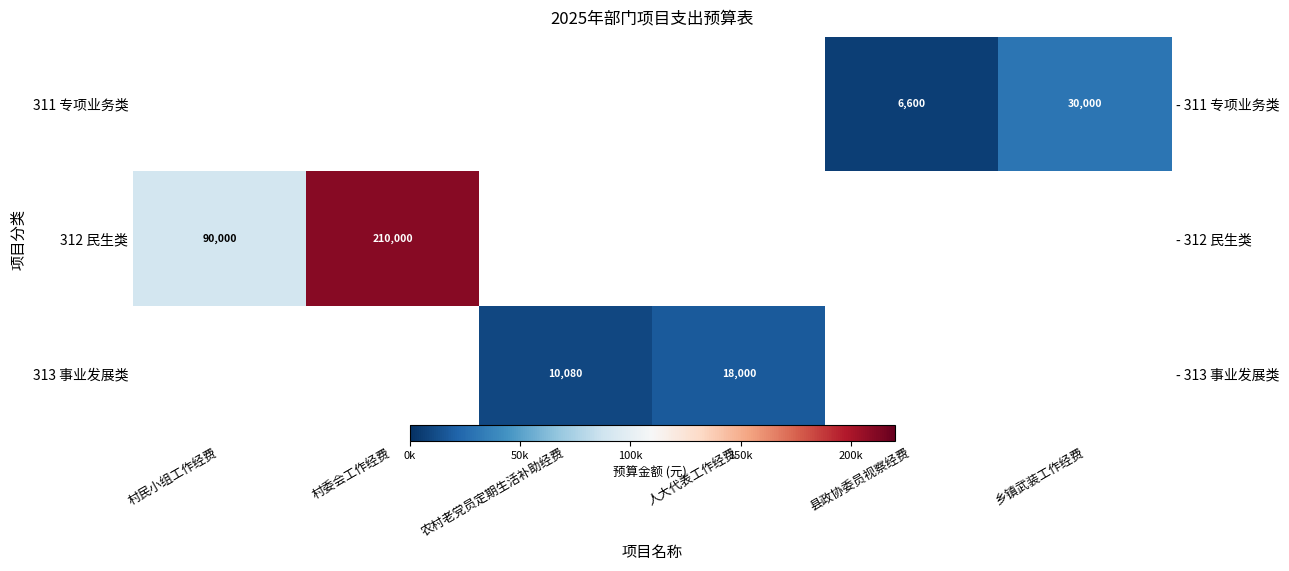

What is the difference between the maximum and minimum values in the 312 民生类 series?

120000.0